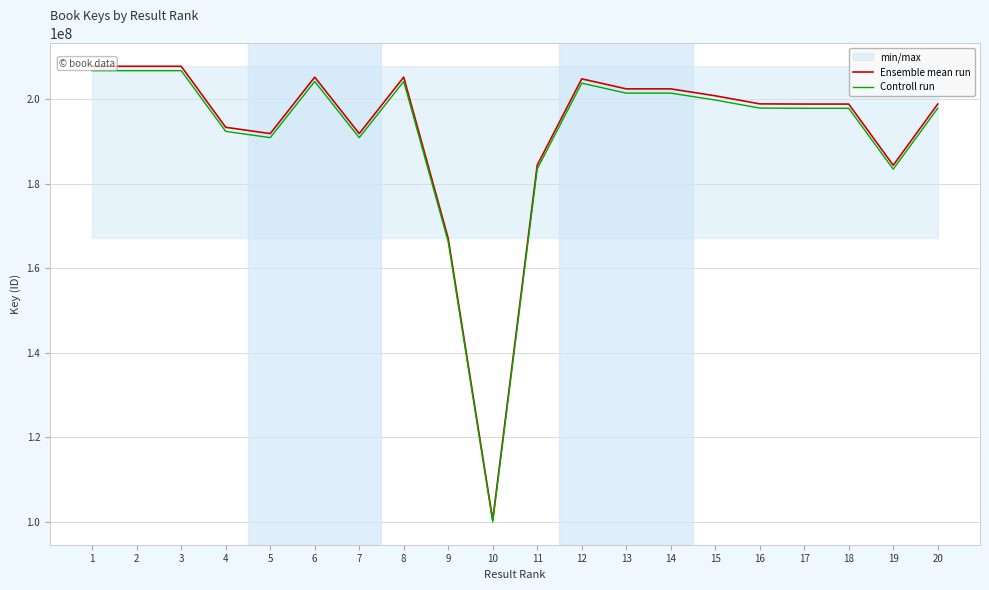

Reading right to left, extract all data points from this chart.

Ensemble mean run: 198823170.0	184332023.0	198823355.0	198823257.0	198867150.0	200781388.0	202422043.0	202421699.0	204797869.0	184379885.0	100401938.0	167023784.0	205194808.0	191833160.0	205196175.0	191832875.0	193322675.0	207767493.0	207767205.0	207767616.0
Controll run: 197829054.2	183410362.9	197829238.2	197829140.7	197872814.2	199777481.1	201409932.8	201409590.5	203773879.7	183457985.6	99899928.3	166188665.1	204168834.0	190873994.2	204170194.1	190873710.6	192356061.6	206728655.5	206728369.0	206728777.9